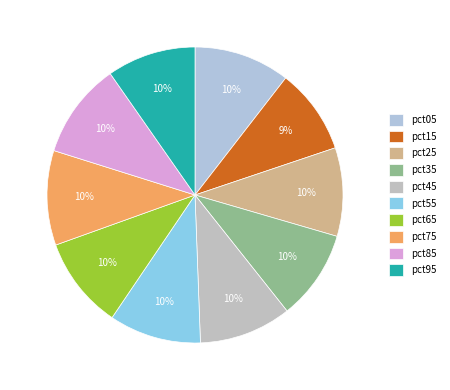

Is the sum of pct75 and pct35 greater than half?

No